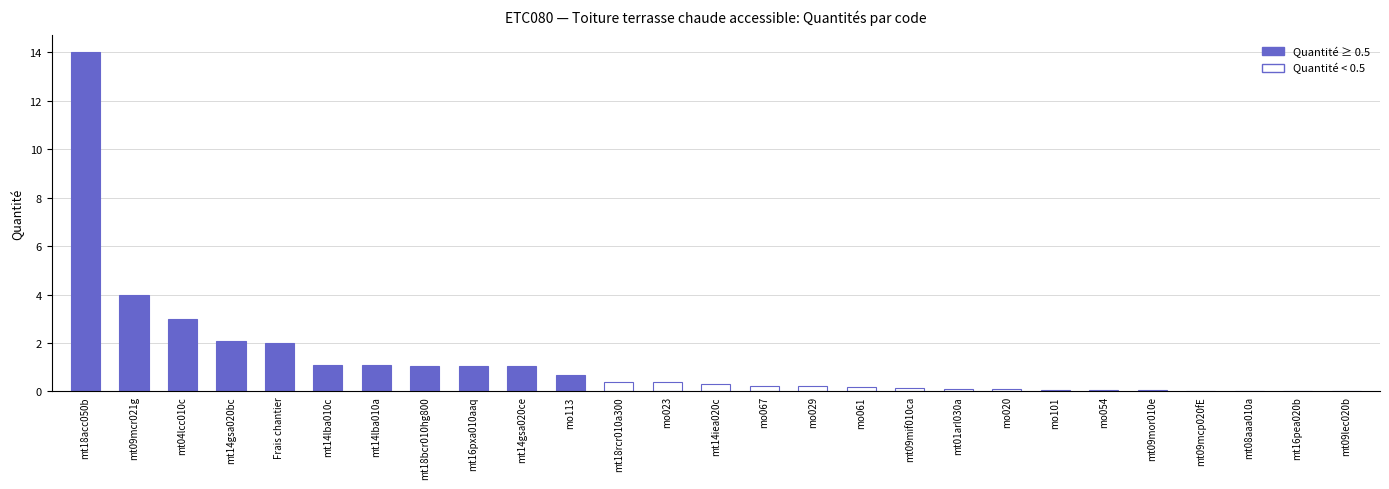

What is the sum of all values?

33.5